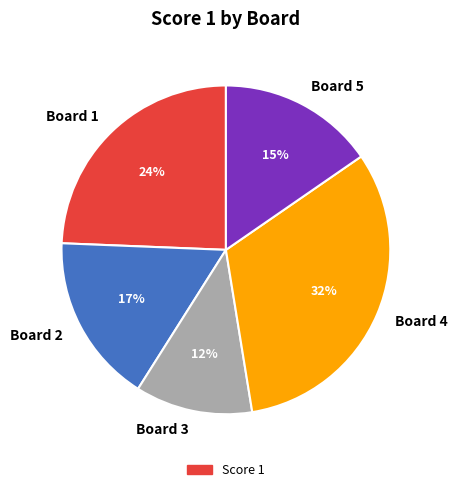

Combined, do Board 4 and Board 2 account for over 50%?

No